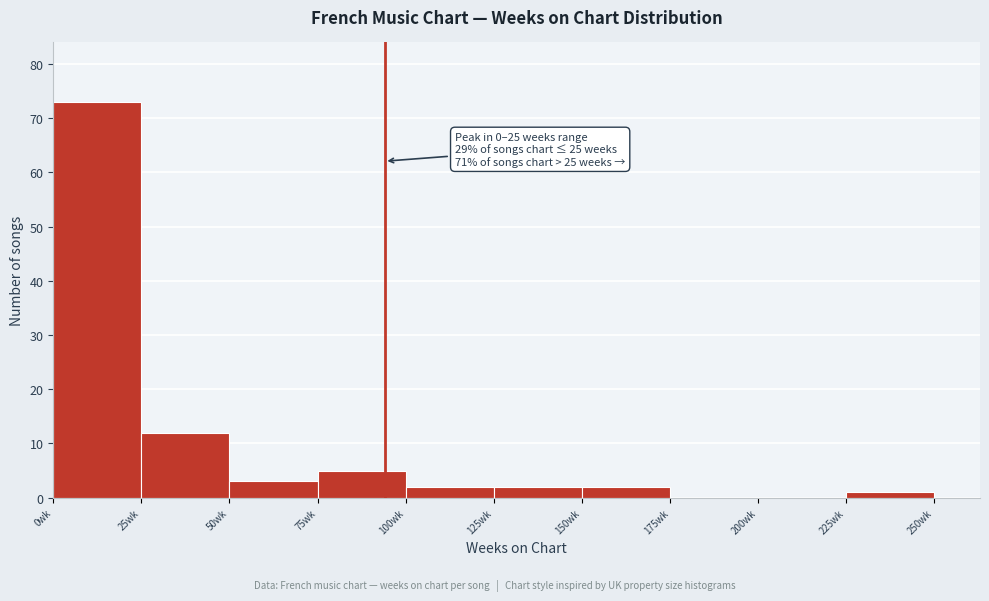

Which range on the x-axis has the tallest bar?

0 to 25